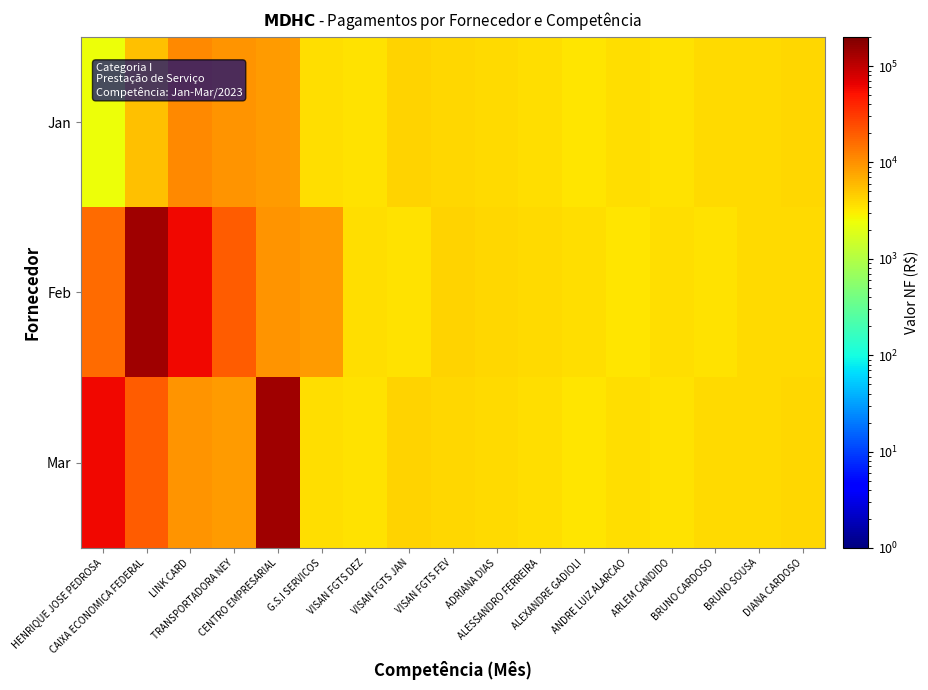

Between ALESSANDRO FERREIRA and VISAN FGTS JAN, which is larger?

VISAN FGTS JAN